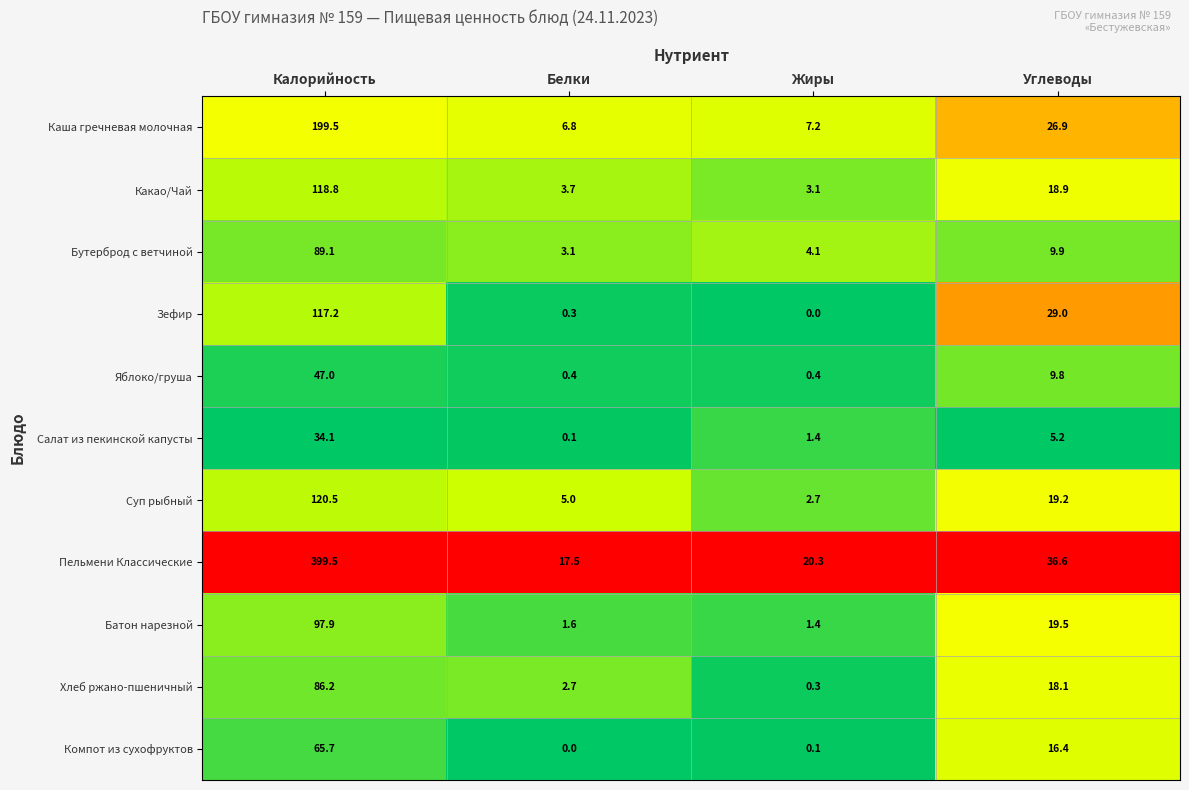

The value of Батон нарезной at Белки is 0.7. True or false?

False